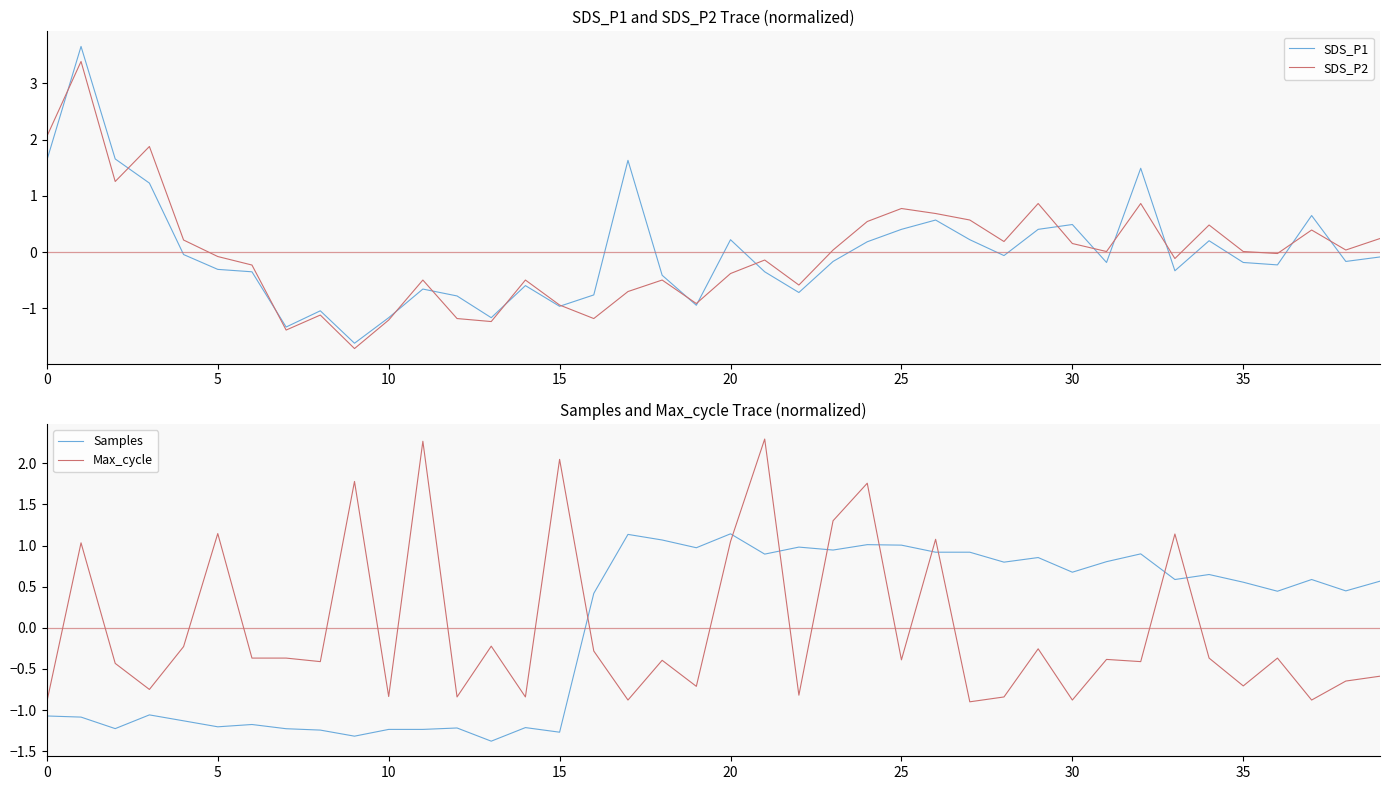

How many times do Samples and Max_cycle cross each other?

9